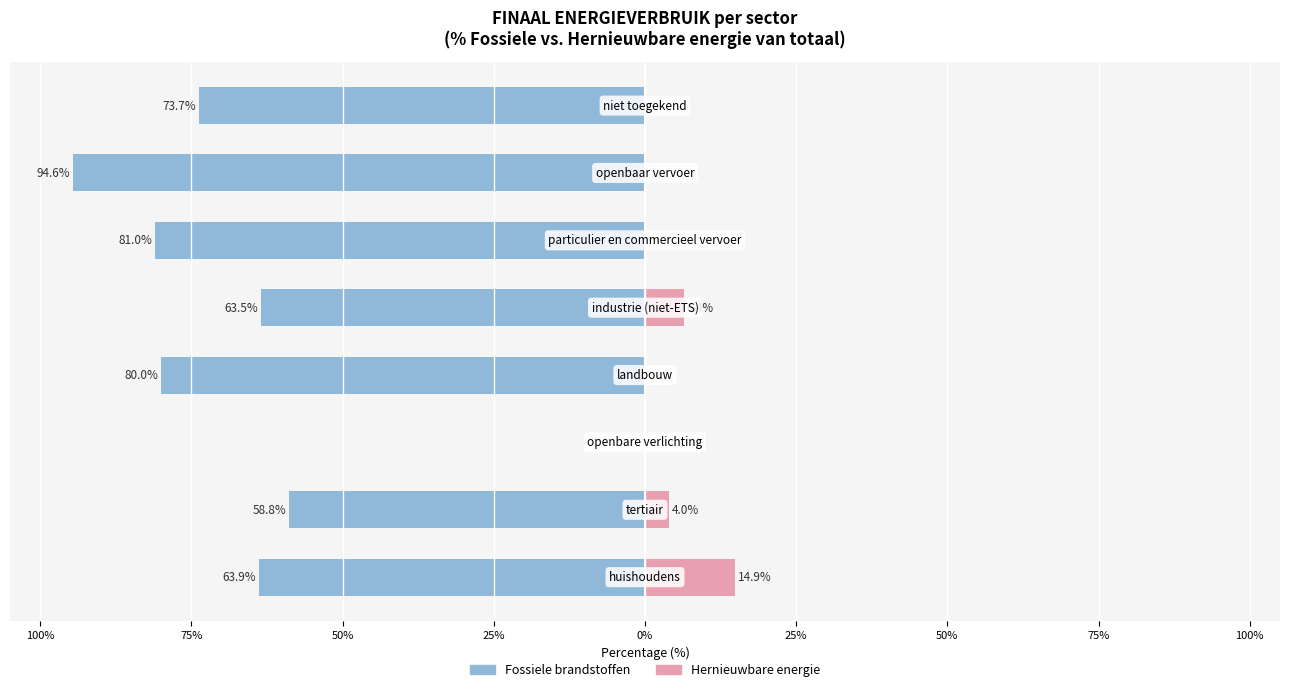

What are all the series names shown in the legend?

Fossiele brandstoffen, Hernieuwbare energie